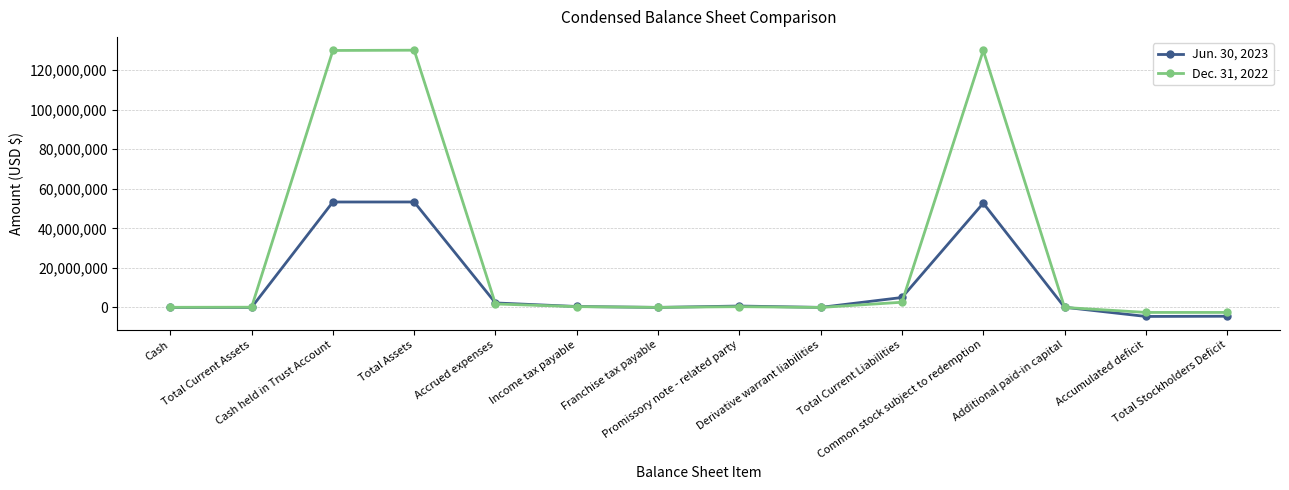

What is the difference between the Jun. 30, 2023 values at Cash and Accrued expenses?

2271280